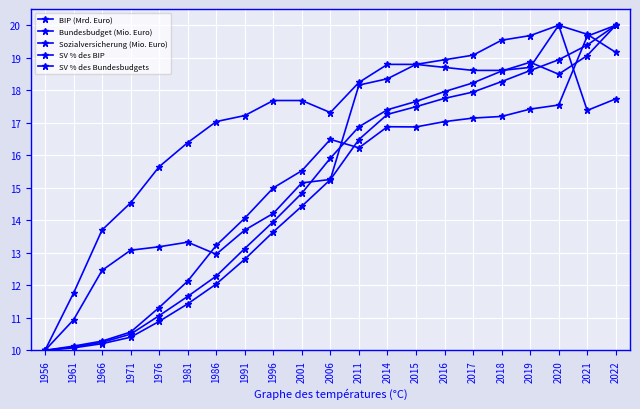

How many lines are shown in the chart?

5